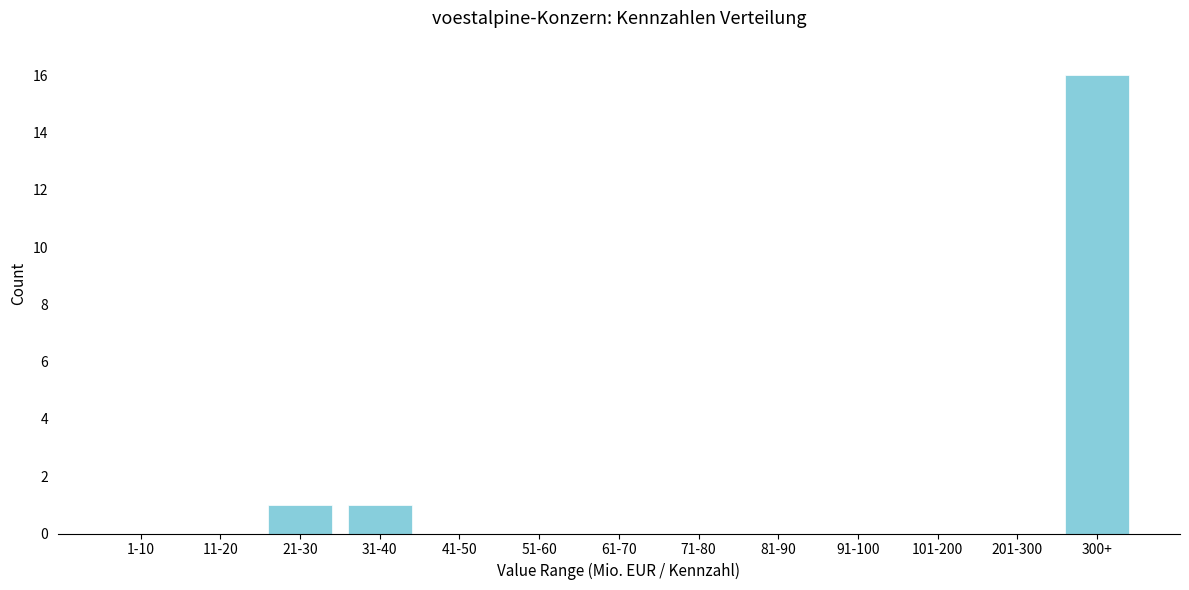

Reading left to right, transcribe all the data shown in this chart.

1-10=0	11-20=0	21-30=1	31-40=1	41-50=0	51-60=0	61-70=0	71-80=0	81-90=0	91-100=0	101-200=0	201-300=0	300+=16